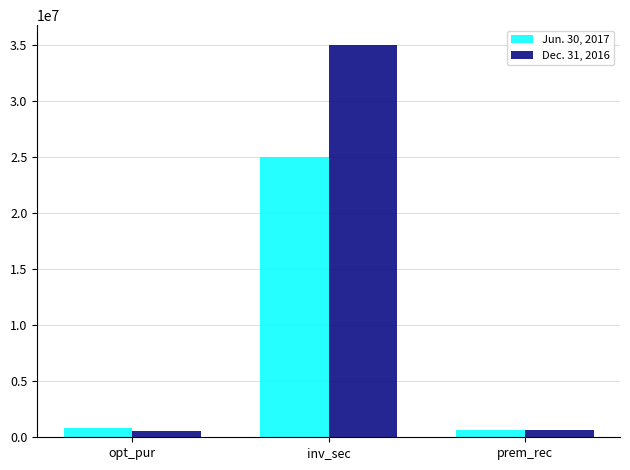

The value of Jun. 30, 2017 at inv_sec is 24943653. True or false?

True